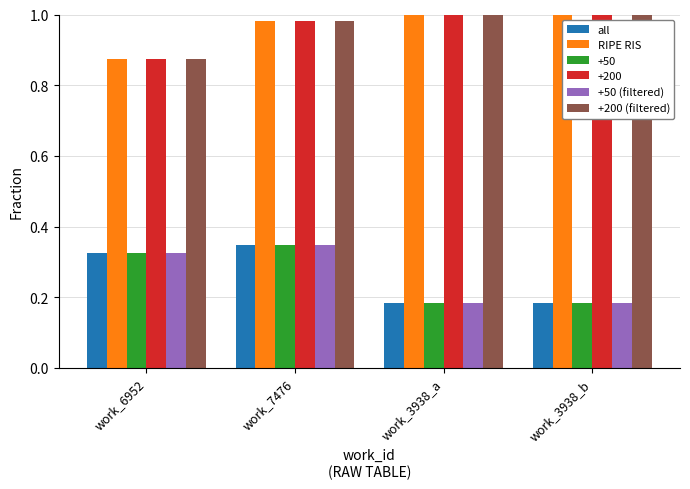

At which label is RIPE RIS closest to 0?

work_6952